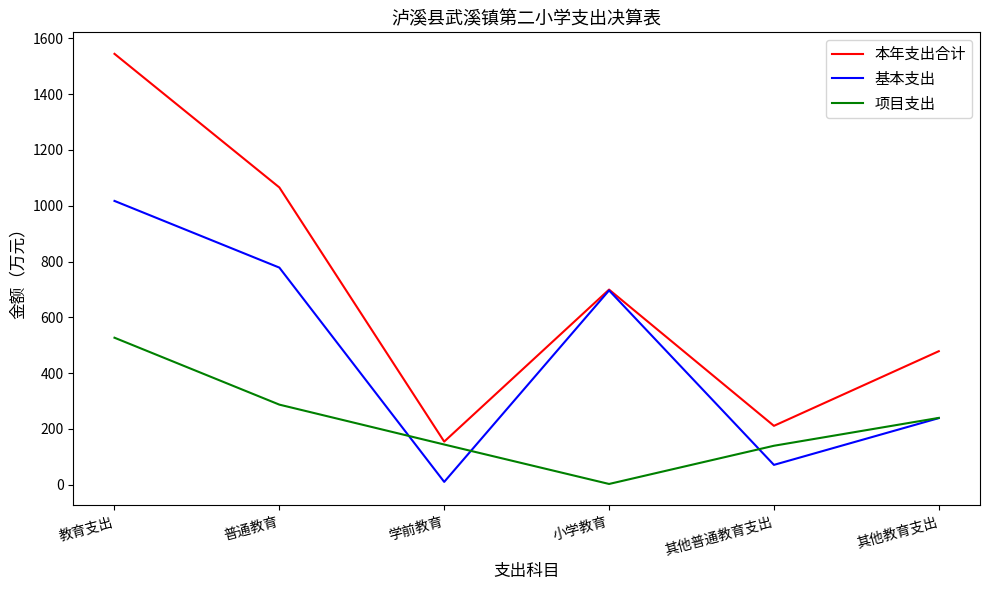

How many interior local valleys does the 本年支出合计 series have?

2